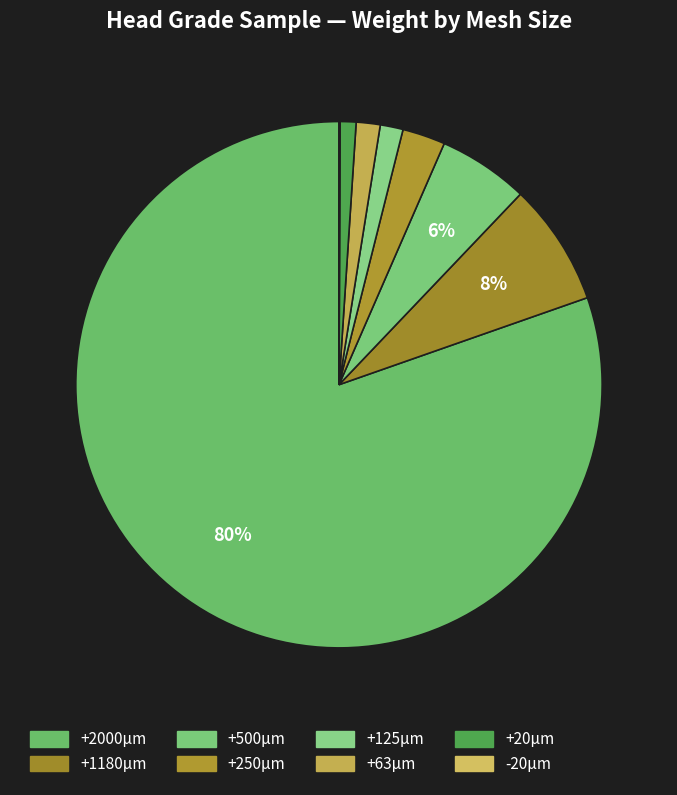

The +125μm slice represents 8% of the pie. True or false?

False